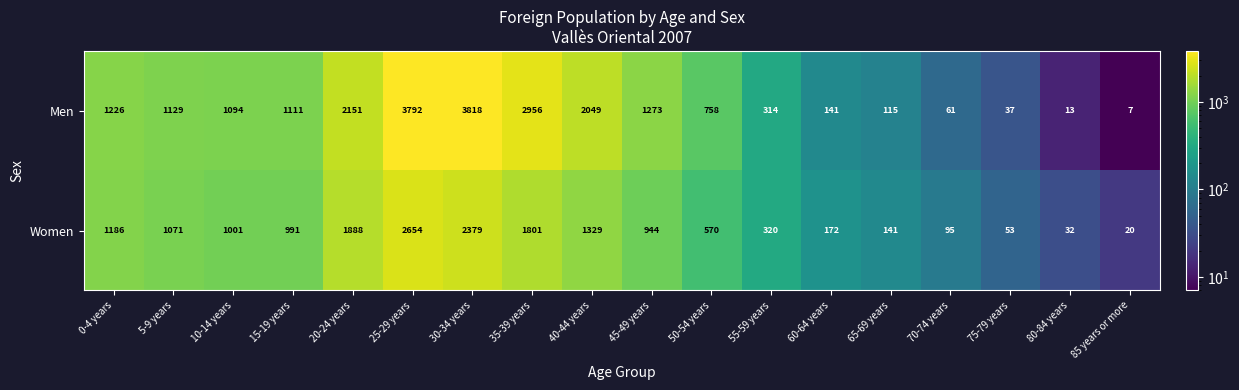

The value of Women at 5-9 years is 1071. True or false?

True